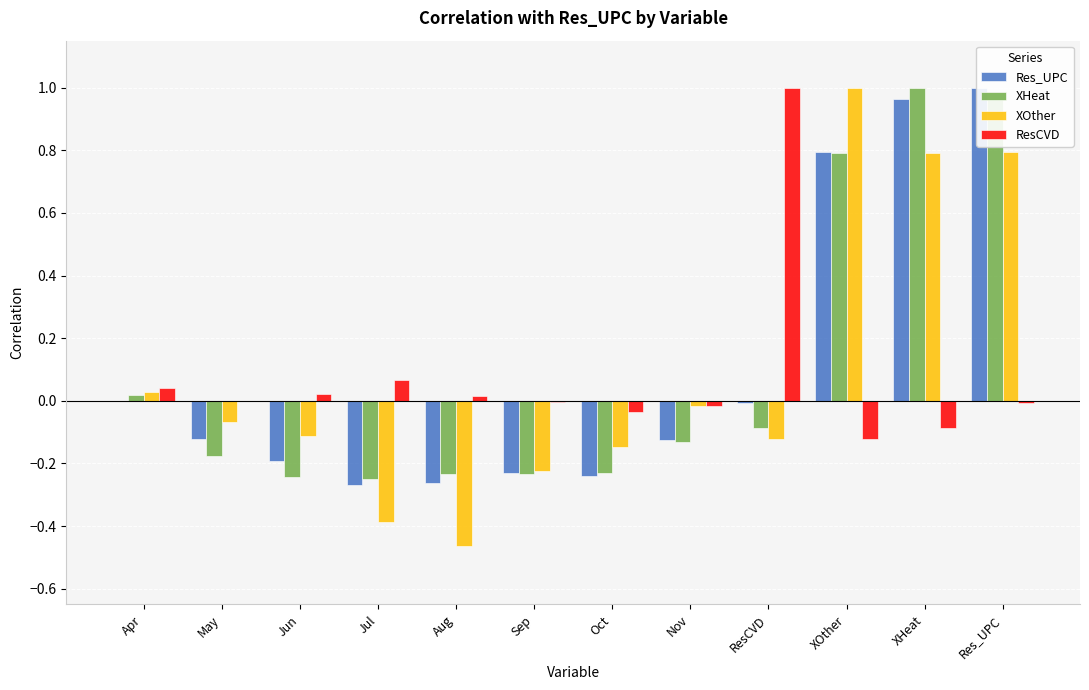

Reading left to right, extract all data points from this chart.

Res_UPC: -0.0	-0.1	-0.2	-0.3	-0.3	-0.2	-0.2	-0.1	-0.0	0.8	1.0	1.0
XHeat: 0.0	-0.2	-0.2	-0.2	-0.2	-0.2	-0.2	-0.1	-0.1	0.8	1.0	1.0
XOther: 0.0	-0.1	-0.1	-0.4	-0.5	-0.2	-0.1	-0.0	-0.1	1.0	0.8	0.8
ResCVD: 0.0	-0.0	0.0	0.1	0.0	-0.0	-0.0	-0.0	1.0	-0.1	-0.1	-0.0